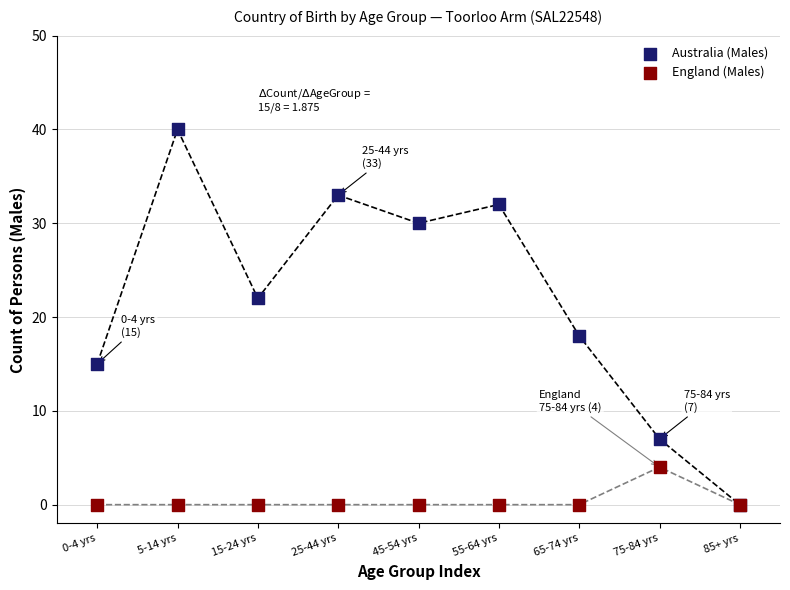

What are all the series names shown in the legend?

Australia (Males), England (Males)